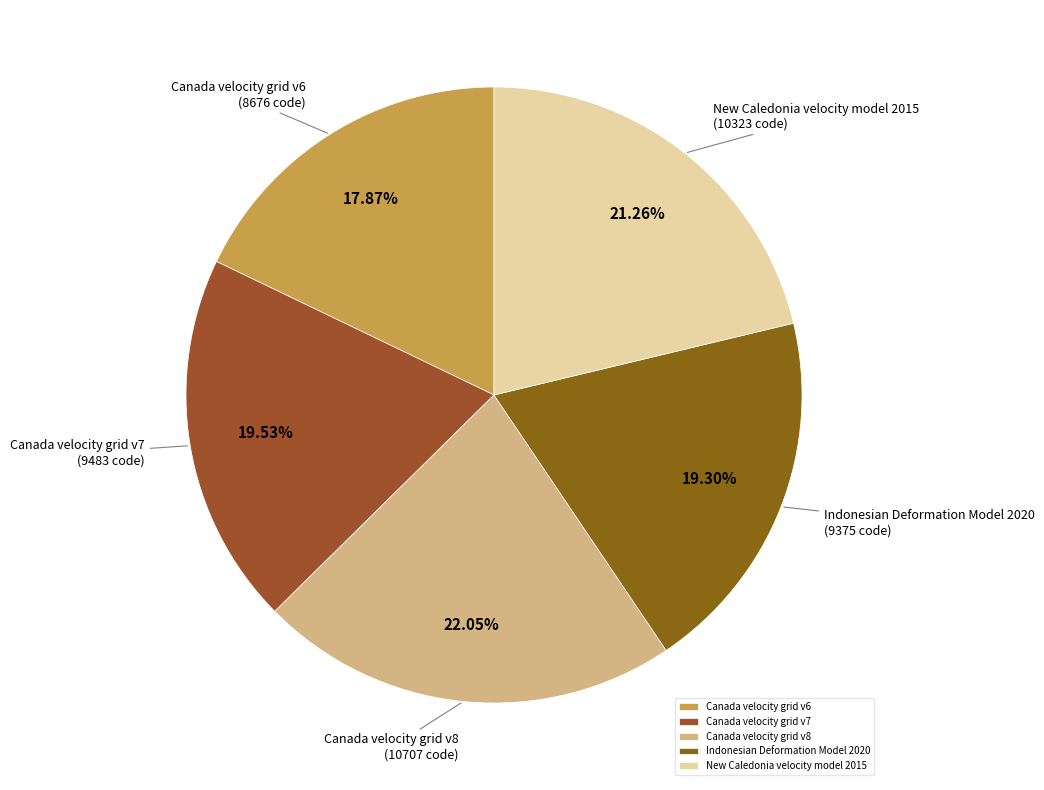

What portion of the pie excludes New Caledonia velocity model 2015?

78.7%